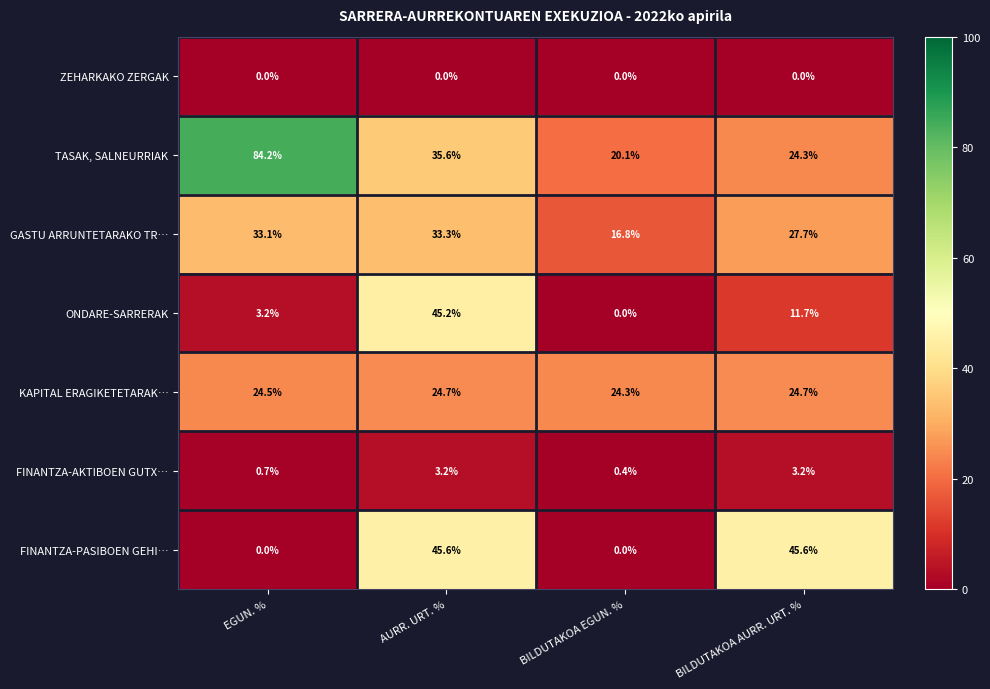

Reading left to right, list all the values displayed in this chart.

ZEHARKAKO ZERGAK: 0.0	0.0	0.0	0.0
TASAK, SALNEURRIAK: 84.2	35.6	20.1	24.3
GASTU ARRUNTETARAKO TR…: 33.1	33.3	16.8	27.7
ONDARE-SARRERAK: 3.2	45.2	0.0	11.7
KAPITAL ERAGIKETETARAK…: 24.5	24.7	24.3	24.7
FINANTZA-AKTIBOEN GUTX…: 0.7	3.2	0.4	3.2
FINANTZA-PASIBOEN GEHI…: 0.0	45.6	0.0	45.6